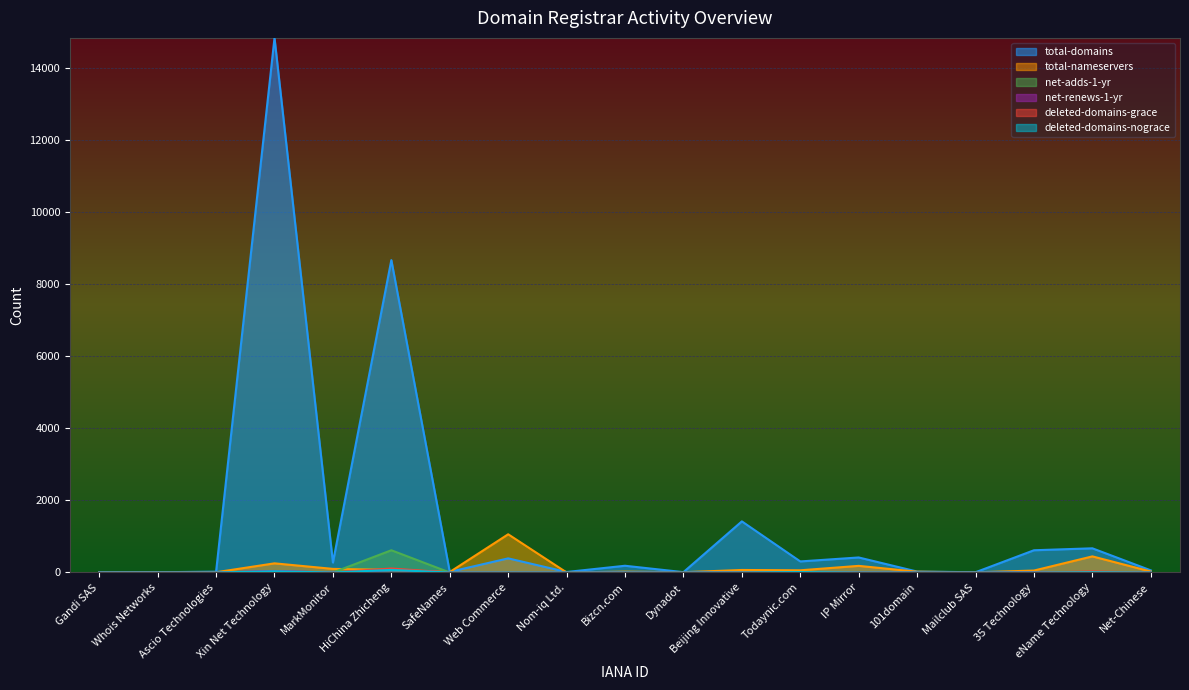

Which series has the largest range (max minus min)?

total-domains